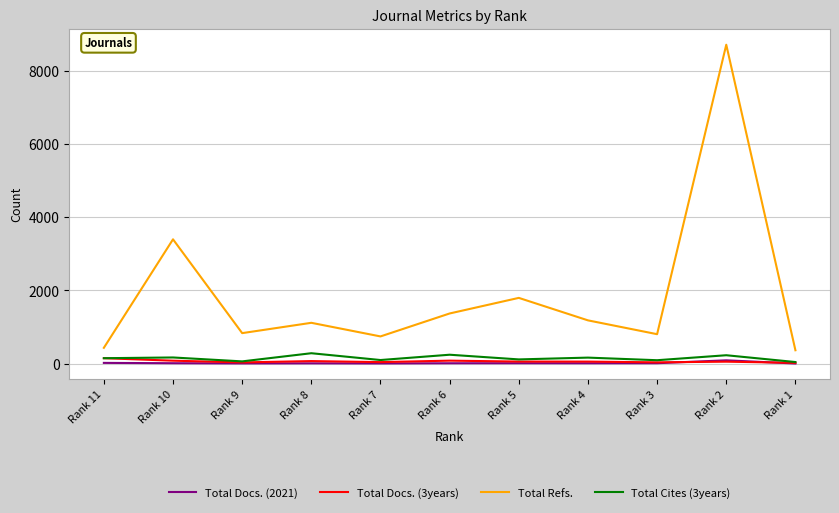

True or false: Total Docs. (3years) and Total Refs. intersect in this chart.

False